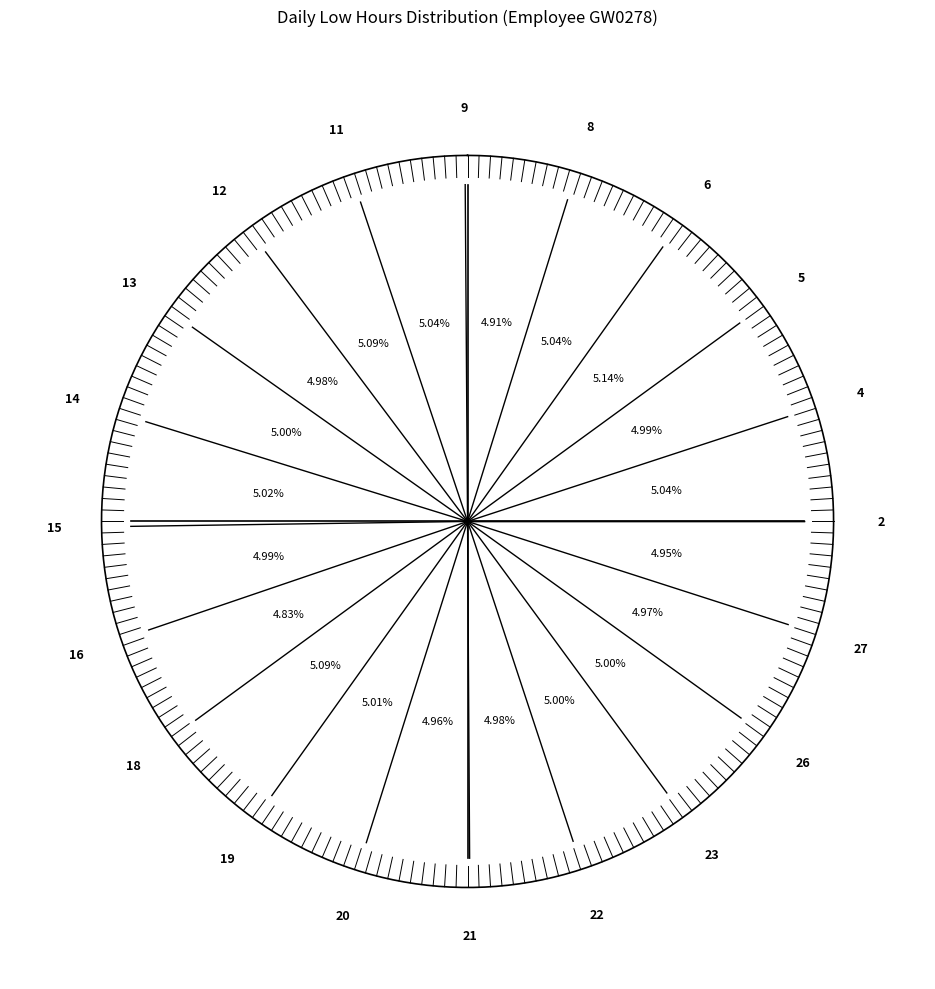

Between 13 and 26, which is larger?

13